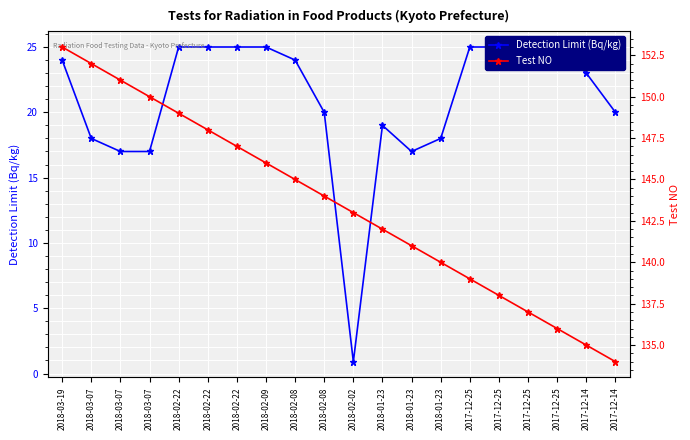

The Detection Limit (Bq/kg) series shows 8.8 at 2018-02-22. True or false?

False